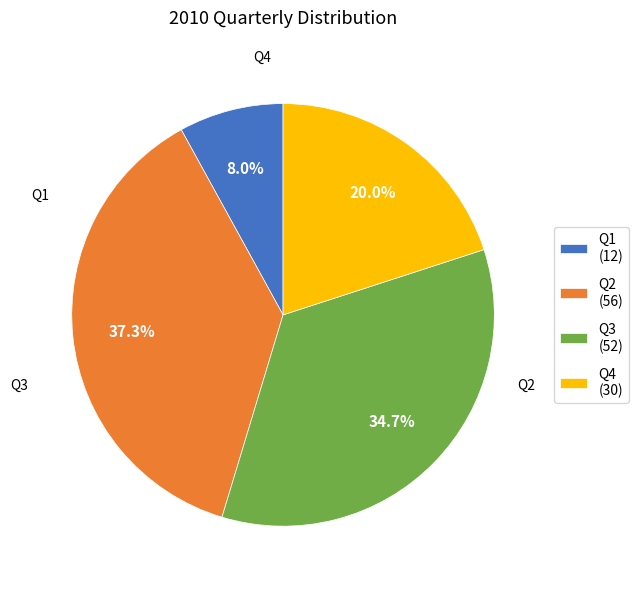

Combined, do Q3 and Q4 account for over 50%?

Yes